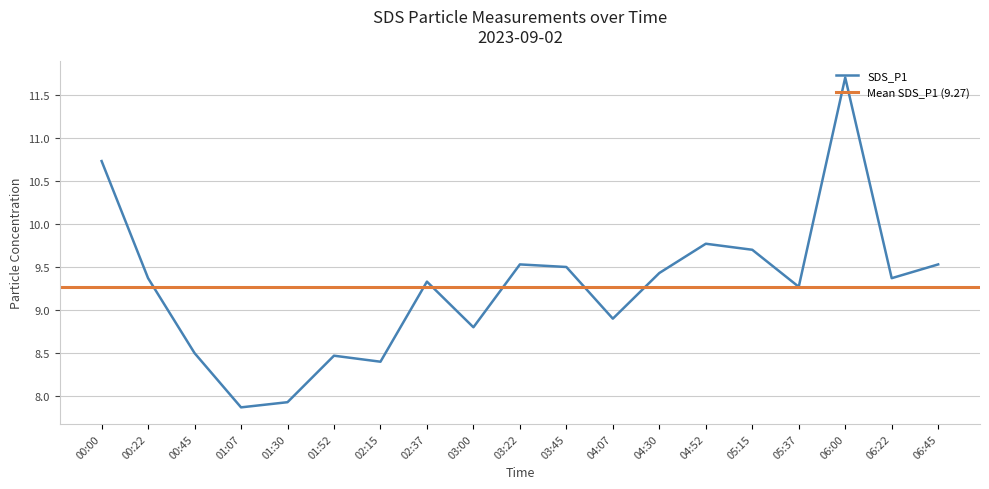

What is the difference between the second highest and minimum values?

2.9